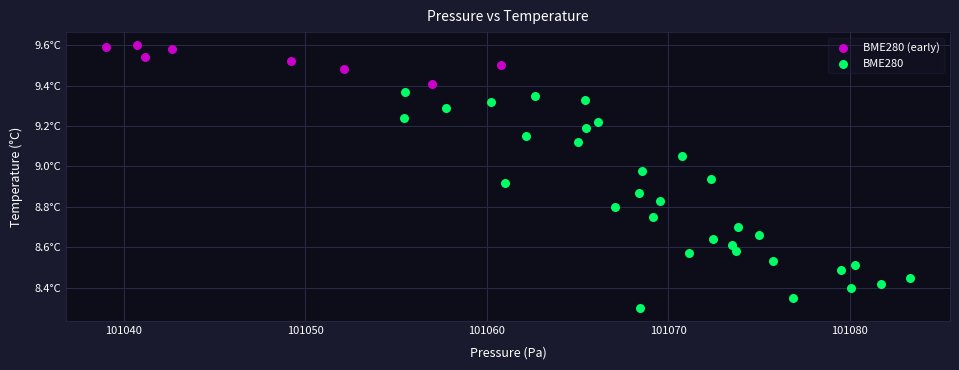

What are all the series names shown in the legend?

BME280 (early), BME280